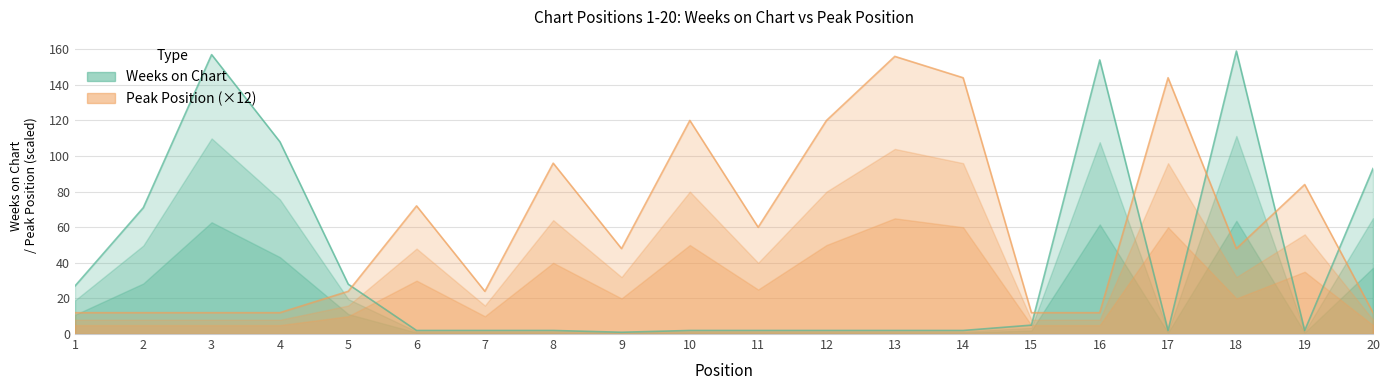

Reading left to right, transcribe all the data shown in this chart.

Weeks on Chart: 1=27	2=71	3=157	4=108	5=28	6=2	7=2	8=2	9=1	10=2	11=2	12=2	13=2	14=2	15=5	16=154	17=2	18=159	19=2	20=93
Peak Position: 1=12	2=12	3=12	4=12	5=24	6=72	7=24	8=96	9=48	10=120	11=60	12=120	13=156	14=144	15=12	16=12	17=144	18=48	19=84	20=12